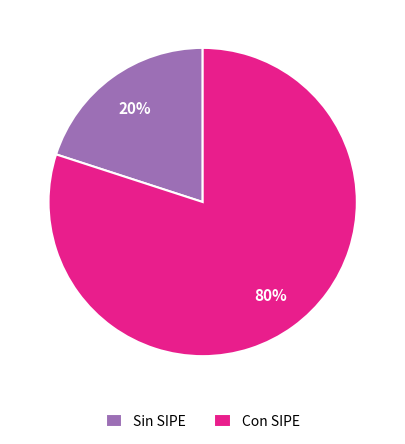

The Con SIPE slice represents 80% of the pie. True or false?

True